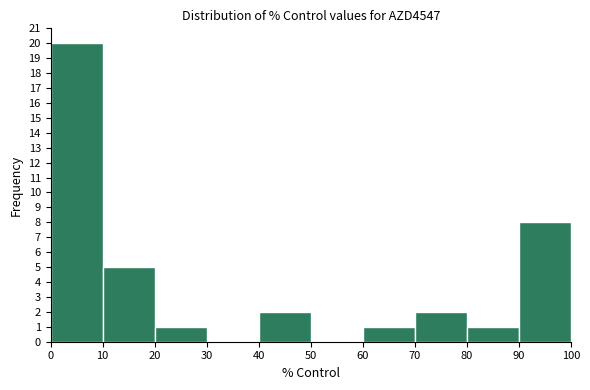

How tall is the bar that spans 10 to 20 on the x-axis? The values are not printed on the chart, so give them approximately, as read against the axis.

5